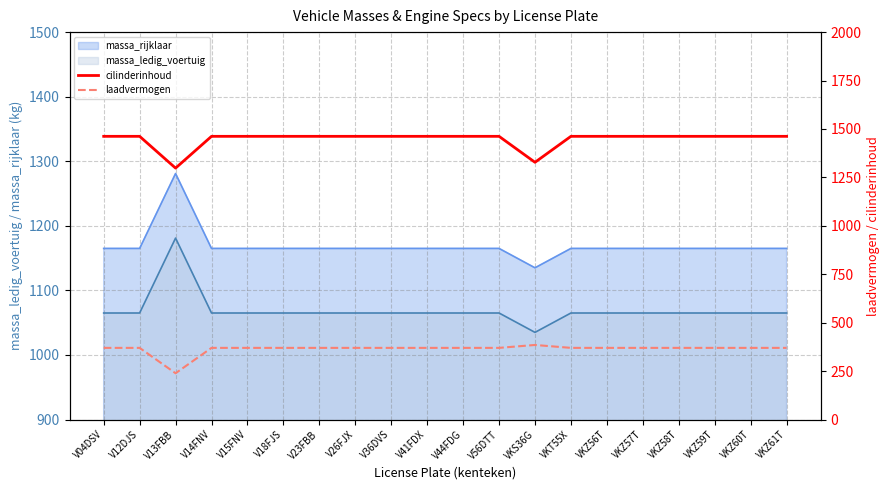

Where is the first local minimum for cilinderinhoud?

V13FBB